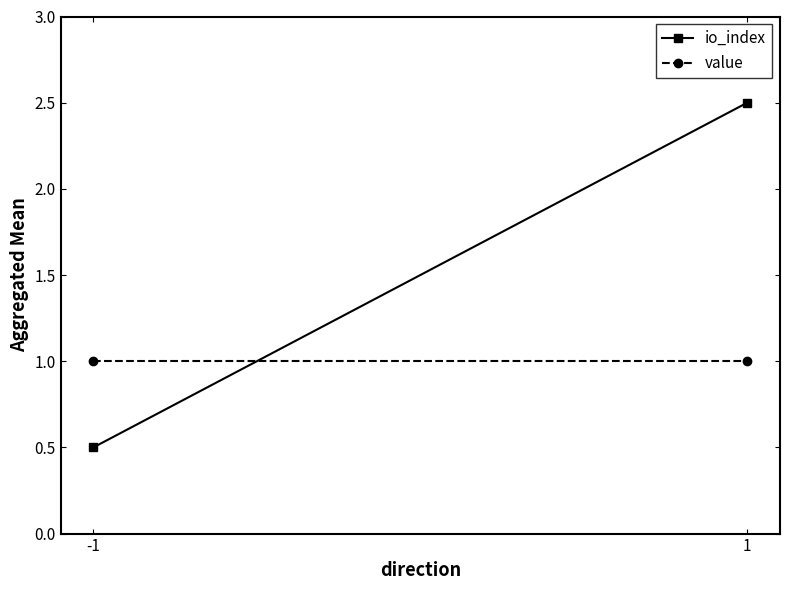

What are all the series names shown in the legend?

io_index, value